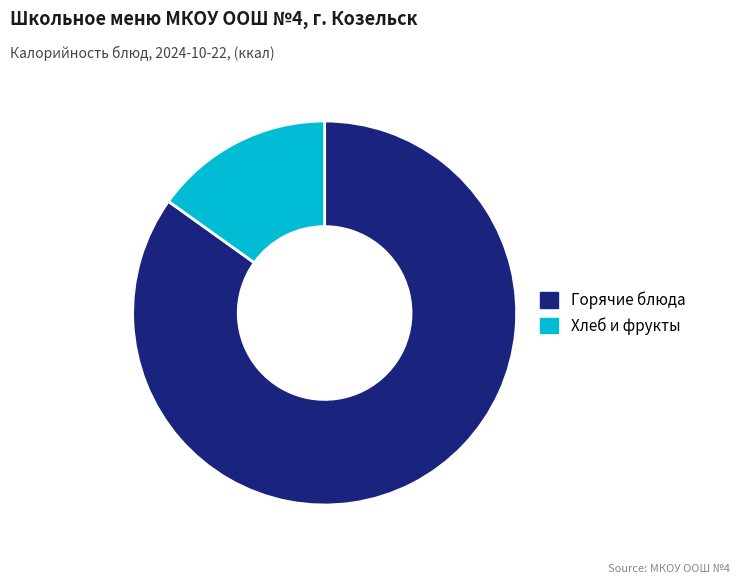

Between Горячие блюда and Хлеб и фрукты, which is larger?

Горячие блюда